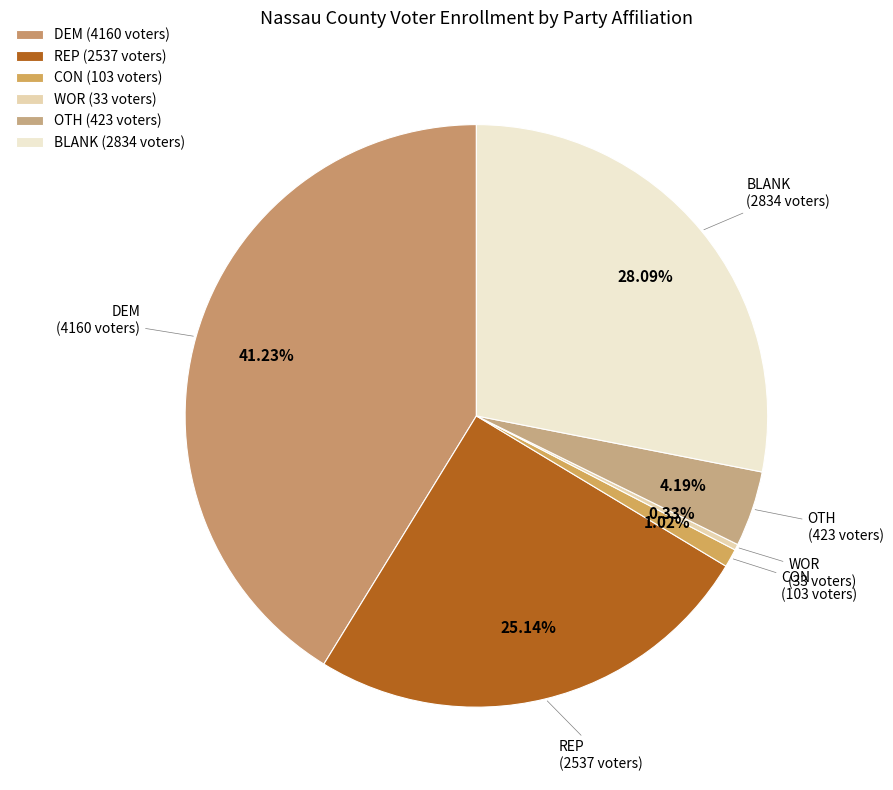

To the nearest percent, what percentage of the pie is REP?

25%